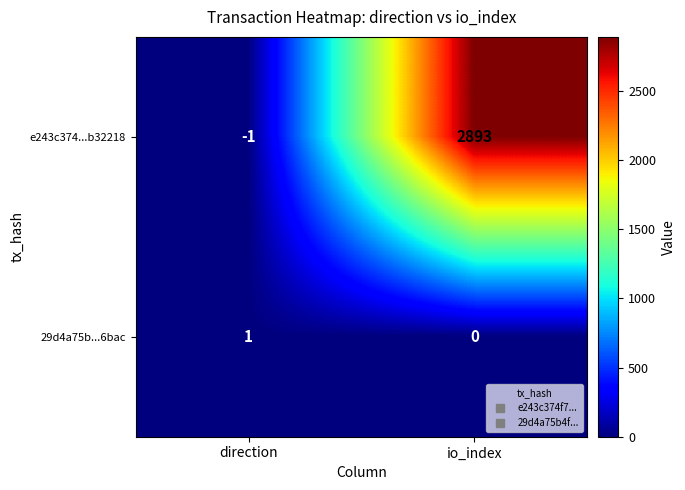

Which series has the widest spread of values?

e243c374...b32218